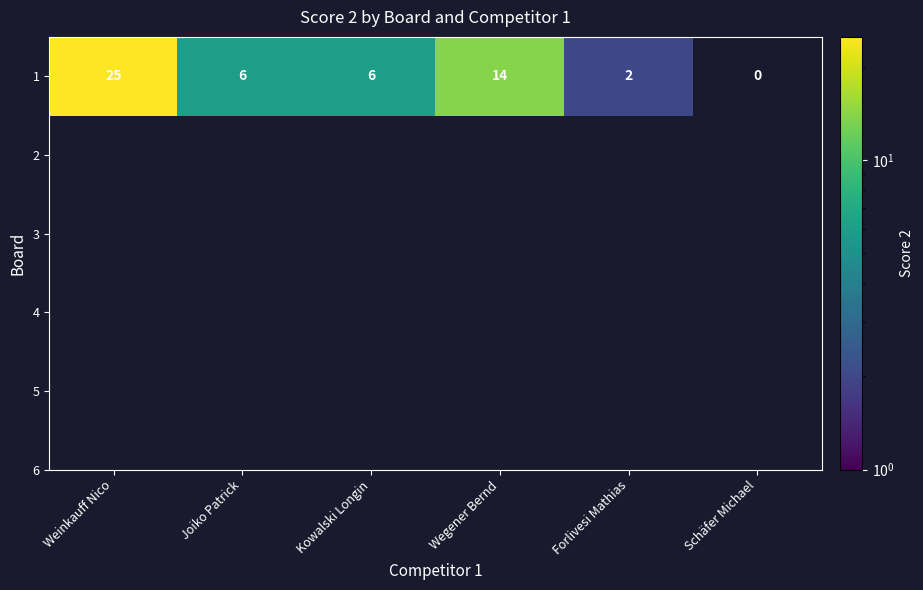

How many data points are above 14?

1